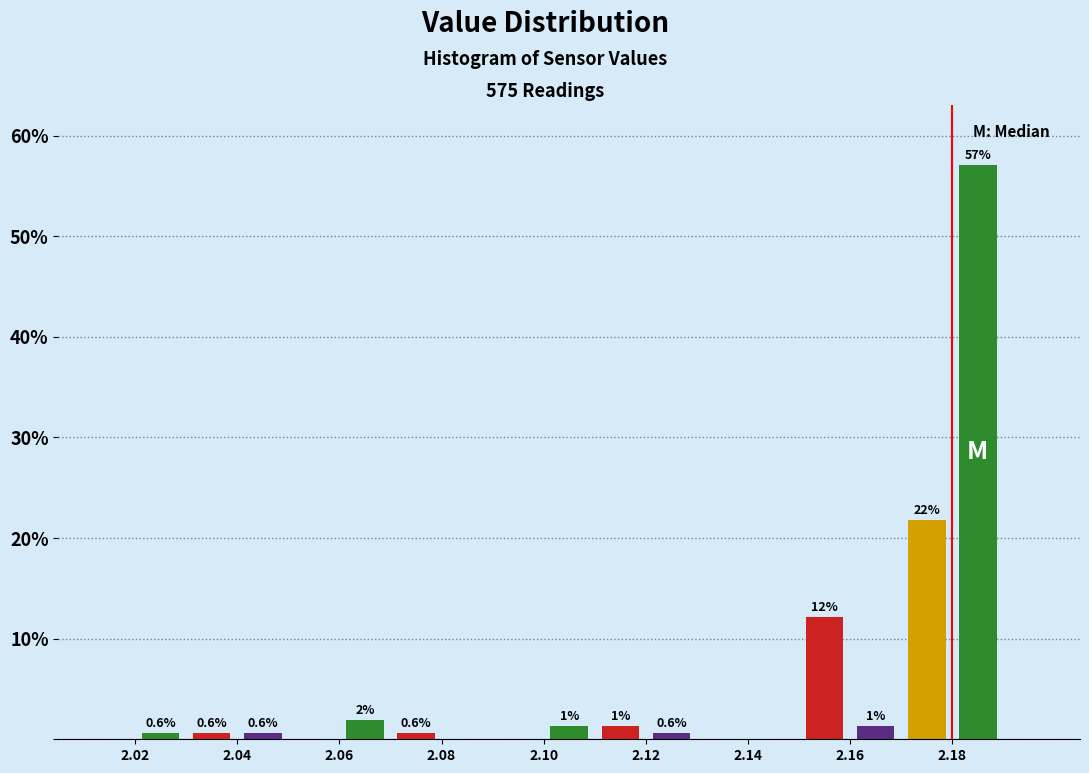

Over which range of the x-axis is the bar tallest?

2.18 to 2.19